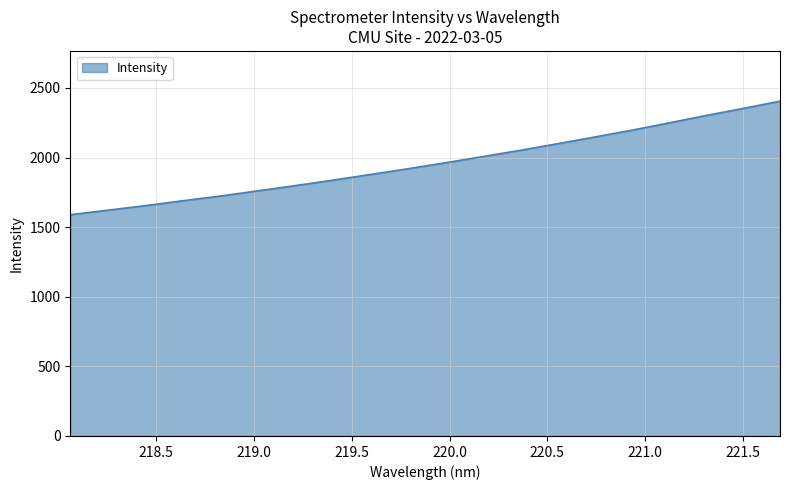

What is the minimum value shown in the chart?

1589.4